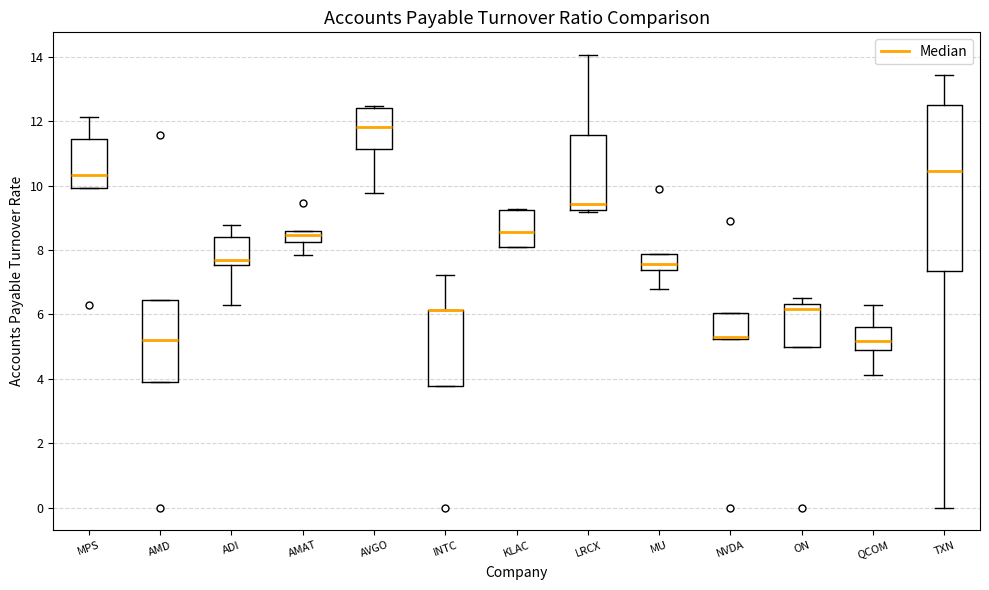

Reading left to right, transcribe this box plot: for each box, give where its median line is, the range the box spans, and where its two whiskers end, as read against the y-axis. The values are not printed on the chart, so give them approximately, as read against the axis.

MPS: median 10.4, box 10.0 to 11.4, whiskers 10.0 to 12.2
AMD: median 5.2, box 4.0 to 6.4, whiskers 4.0 to 6.4
ADI: median 7.8, box 7.6 to 8.4, whiskers 6.4 to 8.8
AMAT: median 8.4, box 8.2 to 8.6, whiskers 7.8 to 8.6
AVGO: median 11.8, box 11.2 to 12.4, whiskers 9.8 to 12.4 (just above the box's upper edge)
INTC: median 6.2 (drawn on the box's upper edge), box 3.8 to 6.2, whiskers 3.8 to 7.2
KLAC: median 8.6, box 8.2 to 9.2, whiskers 8.2 to 9.2
LRCX: median 9.4, box 9.2 to 11.6, whiskers 9.2 (just below the box's lower edge) to 14.0
MU: median 7.6, box 7.4 to 7.8, whiskers 6.8 to 7.8
NVDA: median 5.2 (drawn on the box's lower edge), box 5.2 to 6.0, whiskers 5.2 to 6.0
ON: median 6.2, box 5.0 to 6.4, whiskers 5.0 to 6.6
QCOM: median 5.2, box 5.0 to 5.6, whiskers 4.2 to 6.2
TXN: median 10.4, box 7.4 to 12.6, whiskers 0.0 to 13.4